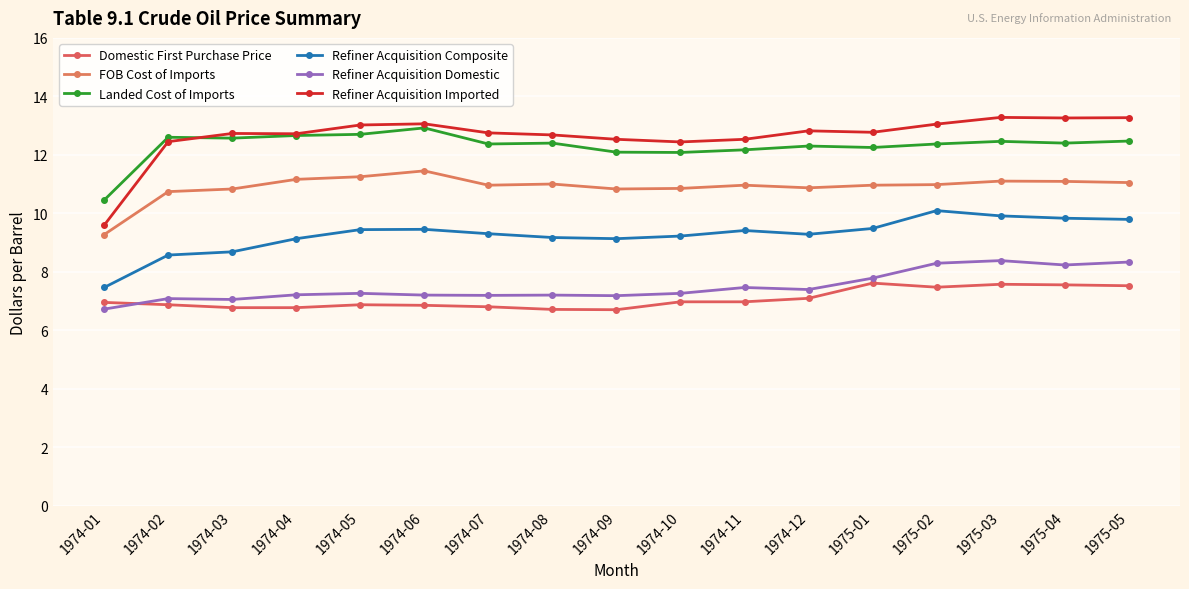

True or false: FOB Cost of Imports has a value of 11.2 at 1974-04.

True